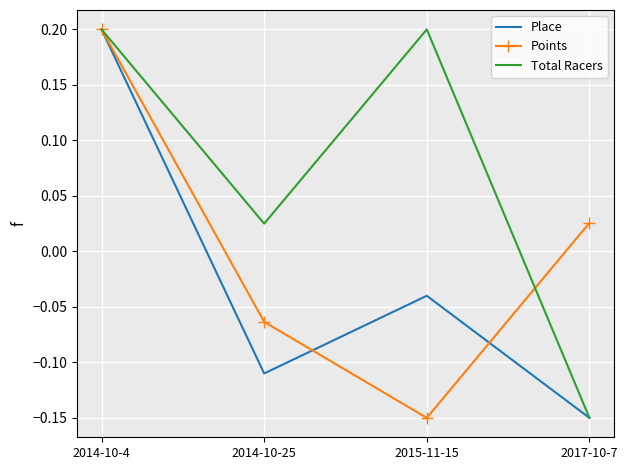

Where is the first local minimum for Points?

2015-11-15